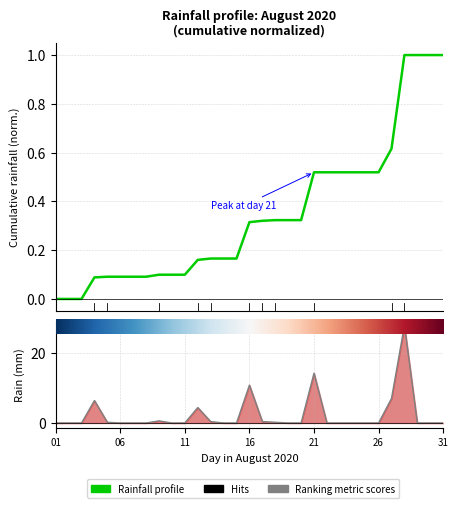

Rank the categories by value from highest to lowest.

2020-08-28, 2020-08-21, 2020-08-16, 2020-08-27, 2020-08-04, 2020-08-12, 2020-08-09, 2020-08-13, 2020-08-17, 2020-08-05, 2020-08-18, 2020-08-01, 2020-08-02, 2020-08-03, 2020-08-06, 2020-08-07, 2020-08-08, 2020-08-10, 2020-08-11, 2020-08-14, 2020-08-15, 2020-08-19, 2020-08-20, 2020-08-22, 2020-08-23, 2020-08-24, 2020-08-25, 2020-08-26, 2020-08-29, 2020-08-30, 2020-08-31